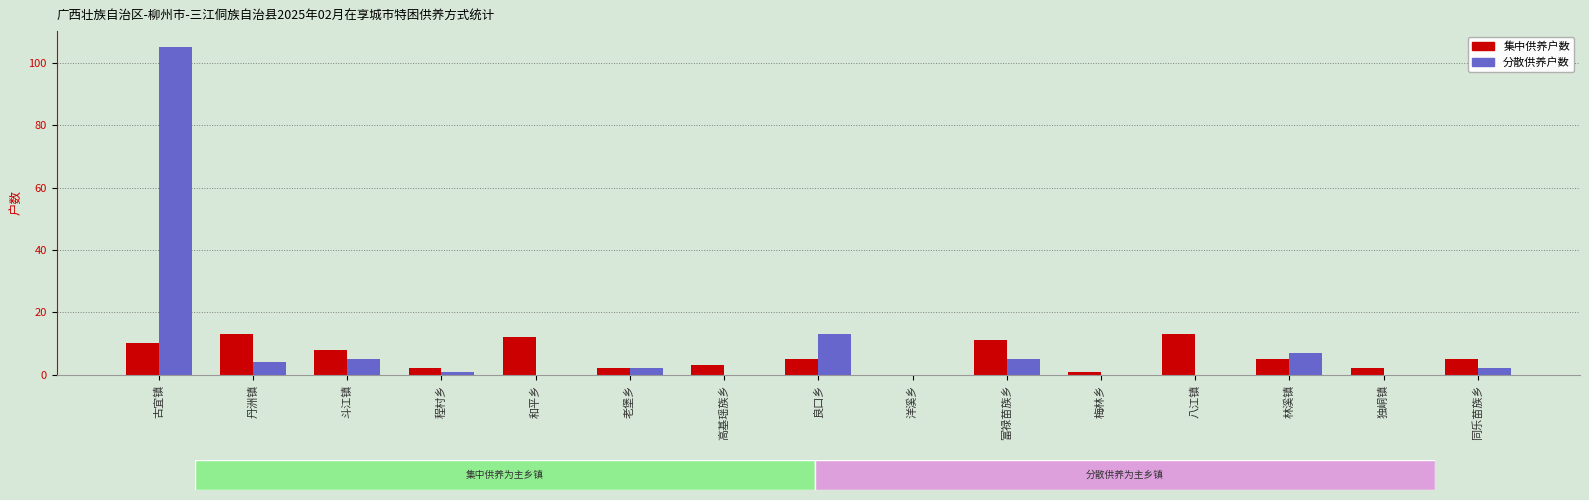

The 分散供养户数 series shows 3 at 良口乡. True or false?

False